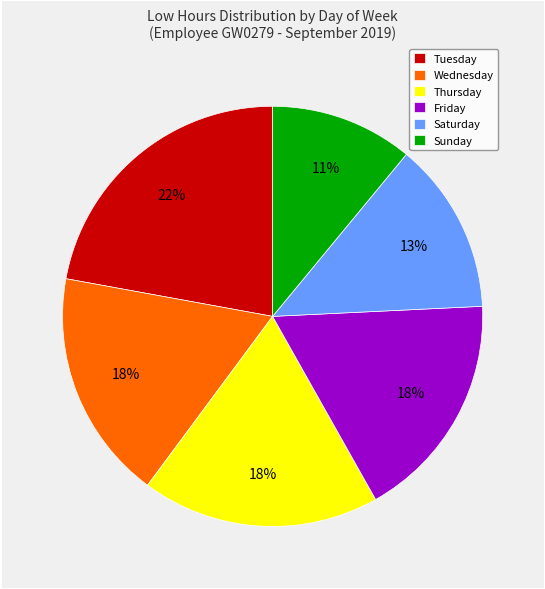

To the nearest percent, what is the difference between the largest and smallest slice percentages?

11%